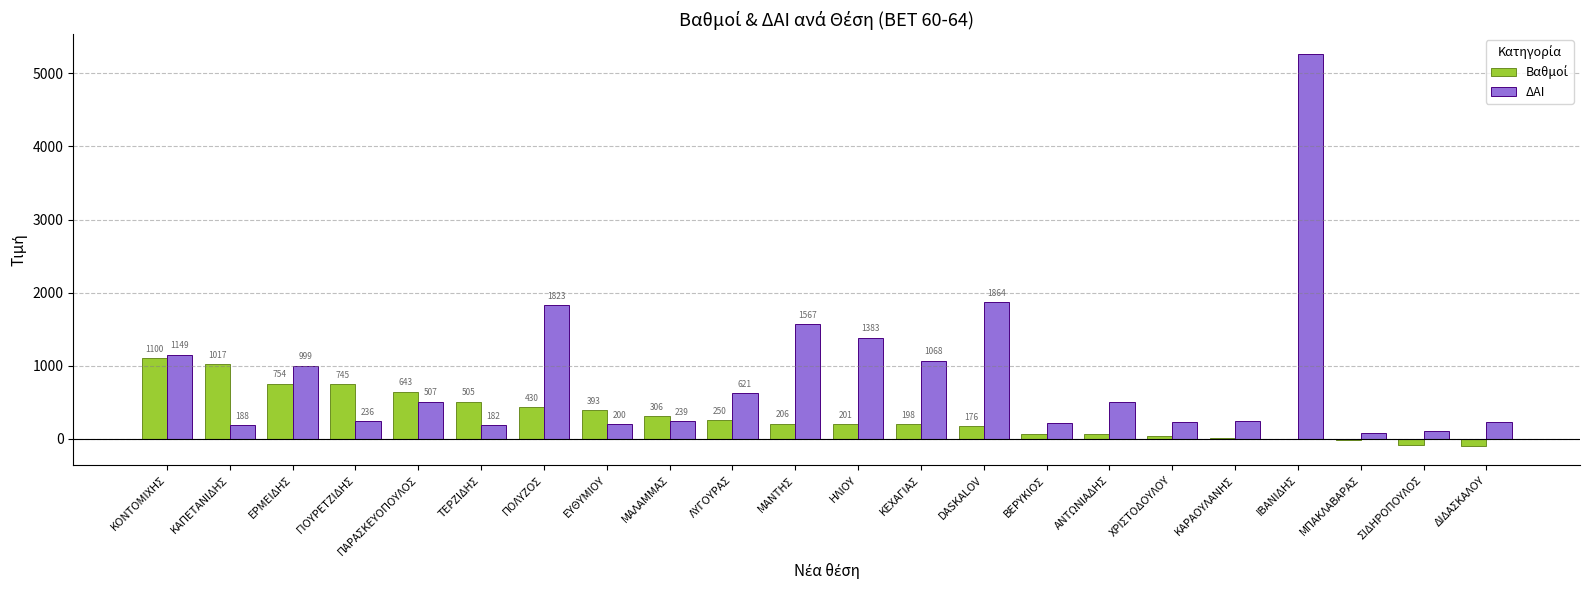

Where does the ΔΑΙ series first go above 494?

ΚΟΝΤΟΜΙΧΗΣ